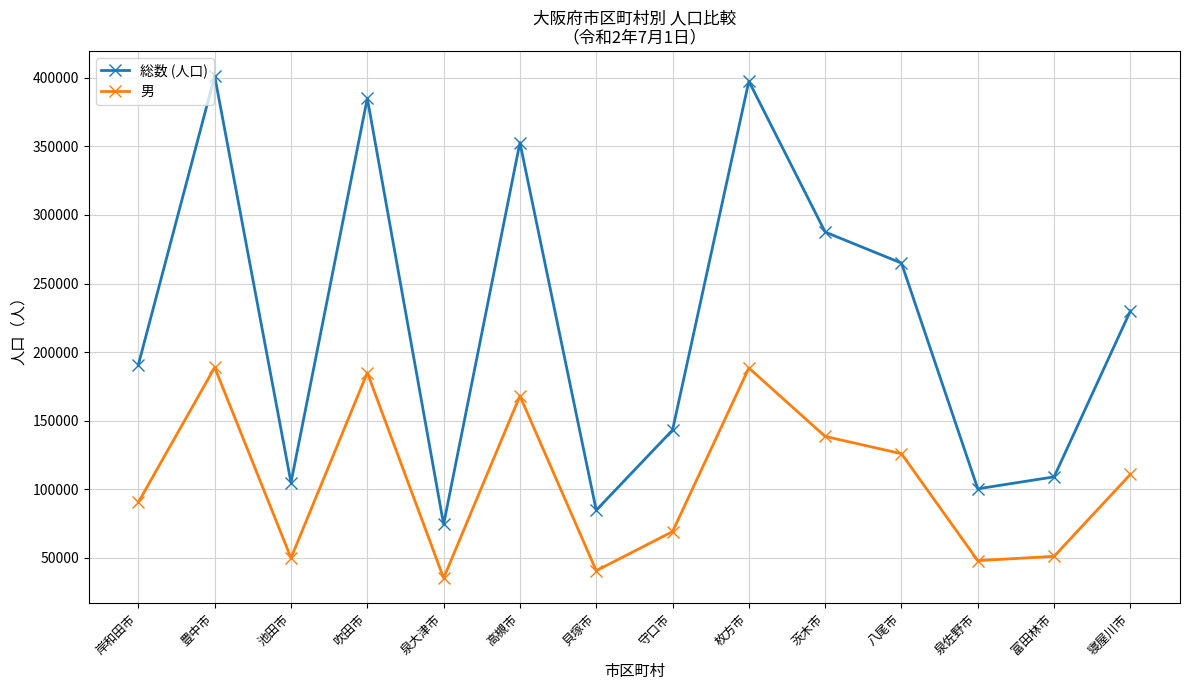

Which series has the largest range (max minus min)?

総数 (人口)